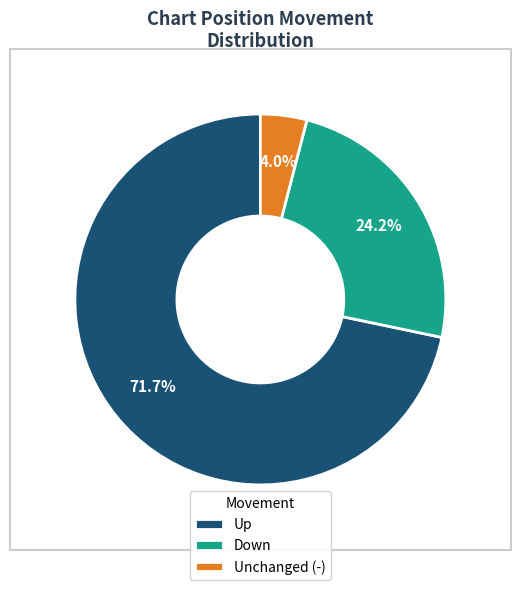

Between Unchanged (-) and Down, which is larger?

Down